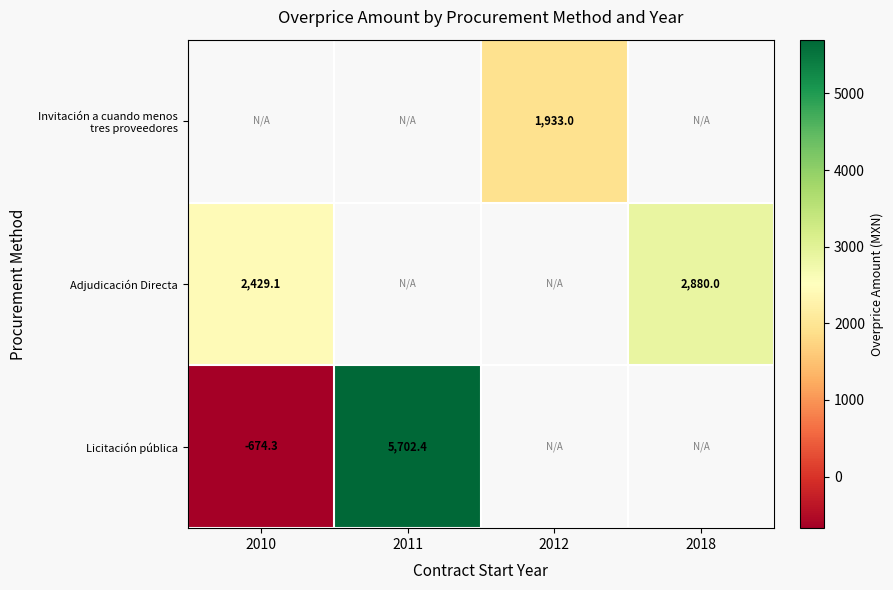

At 2010, list the series in order from smallest to largest.

Licitación pública, Invitación a cuando menos tres proveedores, Adjudicación Directa